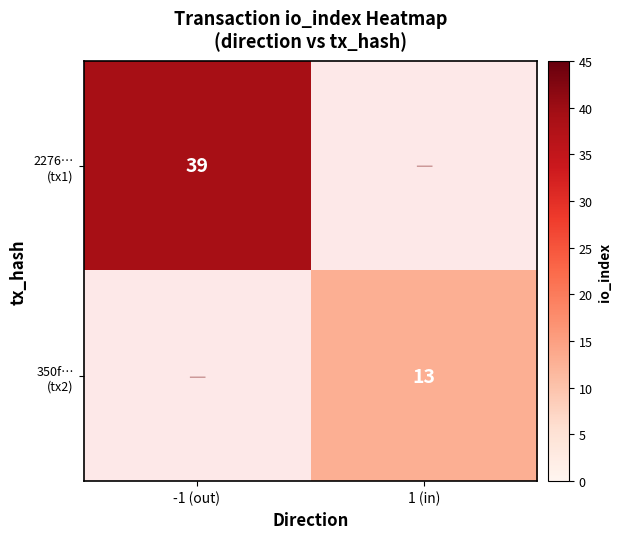

What is the minimum value for 2276… (tx1)?

39.0